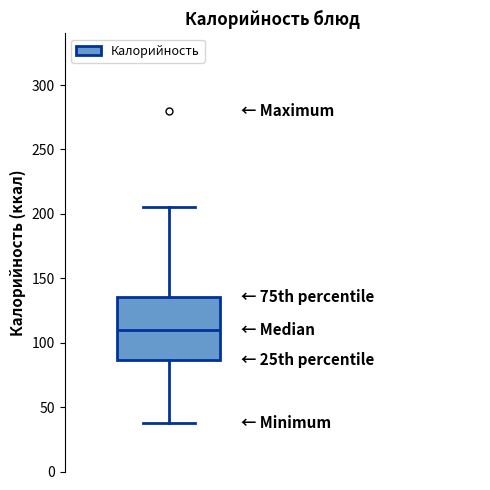

Transcribe this box plot: give where the median line is, the range the box spans, and where the two whiskers end, as read against the y-axis. The values are not printed on the chart, so give them approximately, as read against the axis.

median 110, box 85 to 135, whiskers 40 to 205